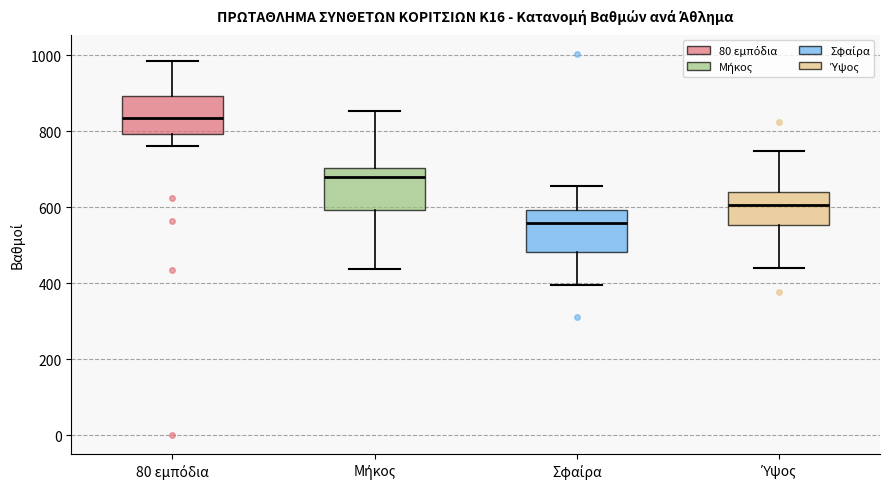

Reading left to right, read every box against the y-axis: the position of its median line, the range the box covers, and the ends of its whiskers. The values are not printed on the chart, so give them approximately, as read against the axis.

80 εμπόδια: median 840, box 800 to 900, whiskers 760 to 980
Μήκος: median 680, box 600 to 700, whiskers 440 to 860
Σφαίρα: median 560, box 480 to 600, whiskers 400 to 660
Ύψος: median 600, box 560 to 640, whiskers 440 to 740